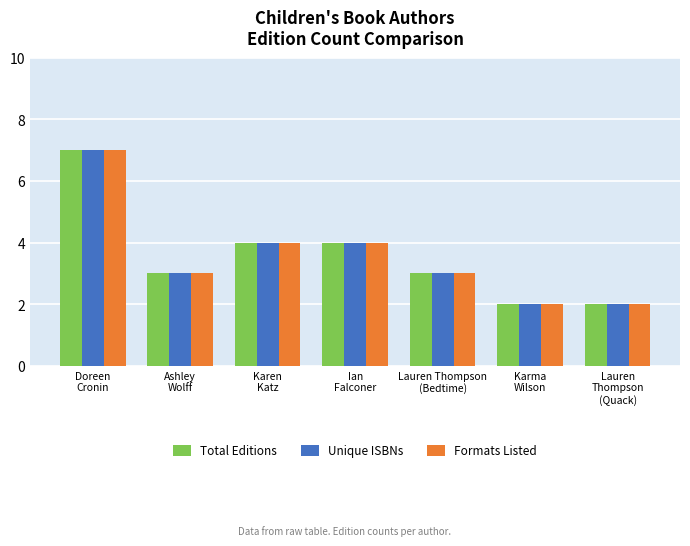

What is the maximum value shown in the chart?

7